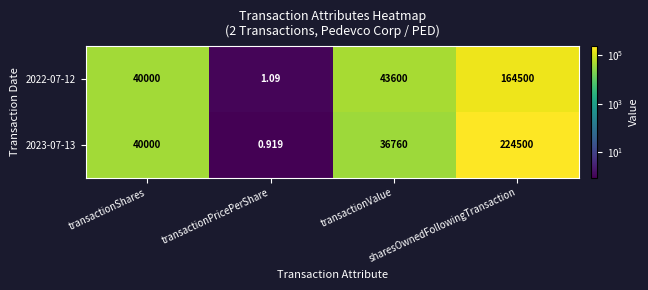

Count the number of categories in the chart.

4